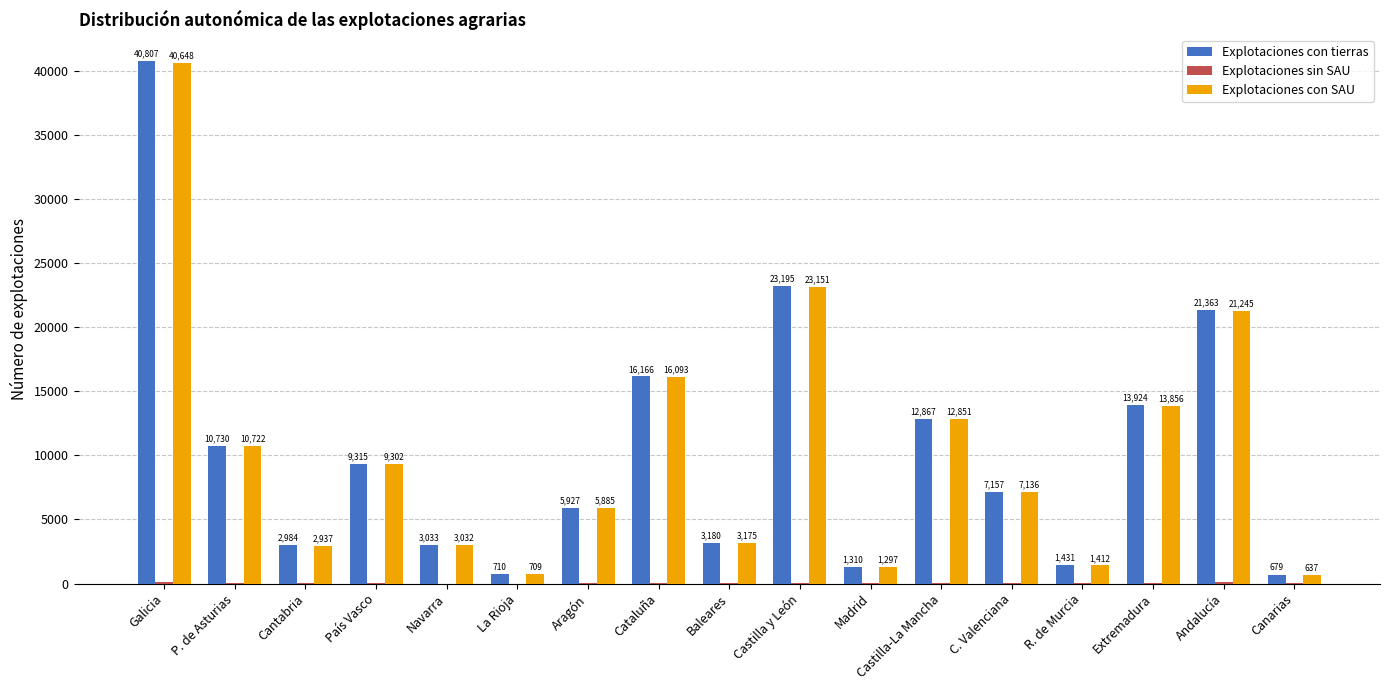

True or false: Explotaciones con tierras has a value of 4734 at P. de Asturias.

False